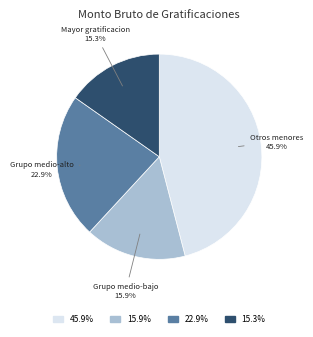

Is there a majority slice in this chart?

No